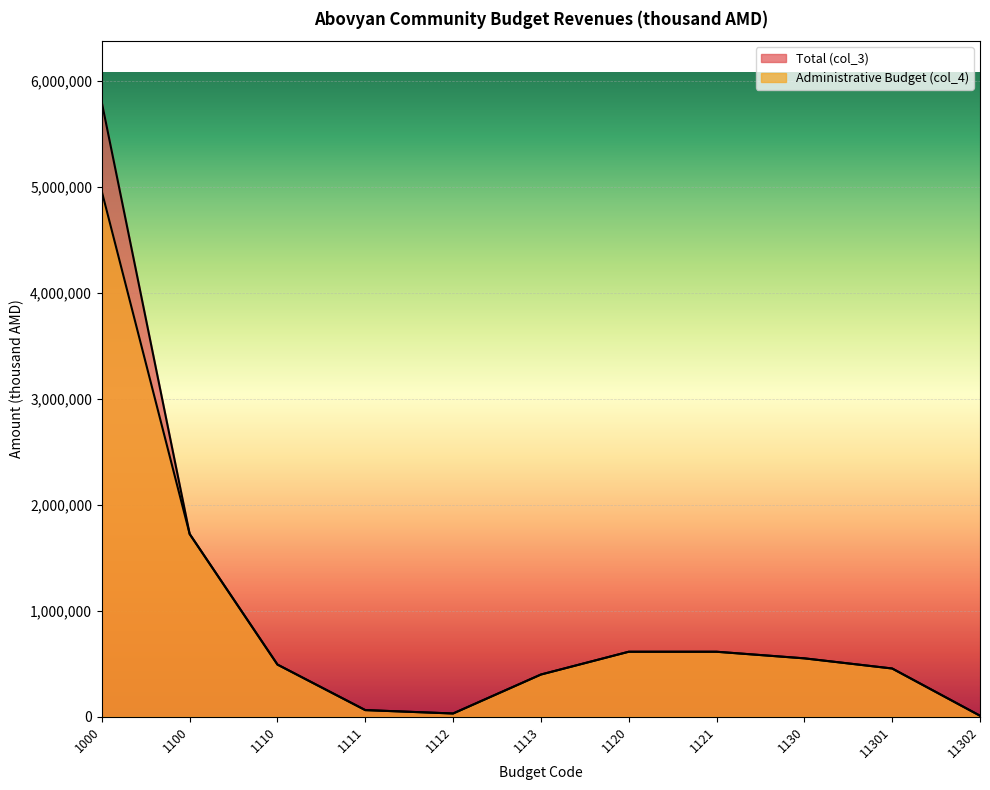

What is the difference between the maximum and second lowest values in the Total (col_3) series?

5764039.0